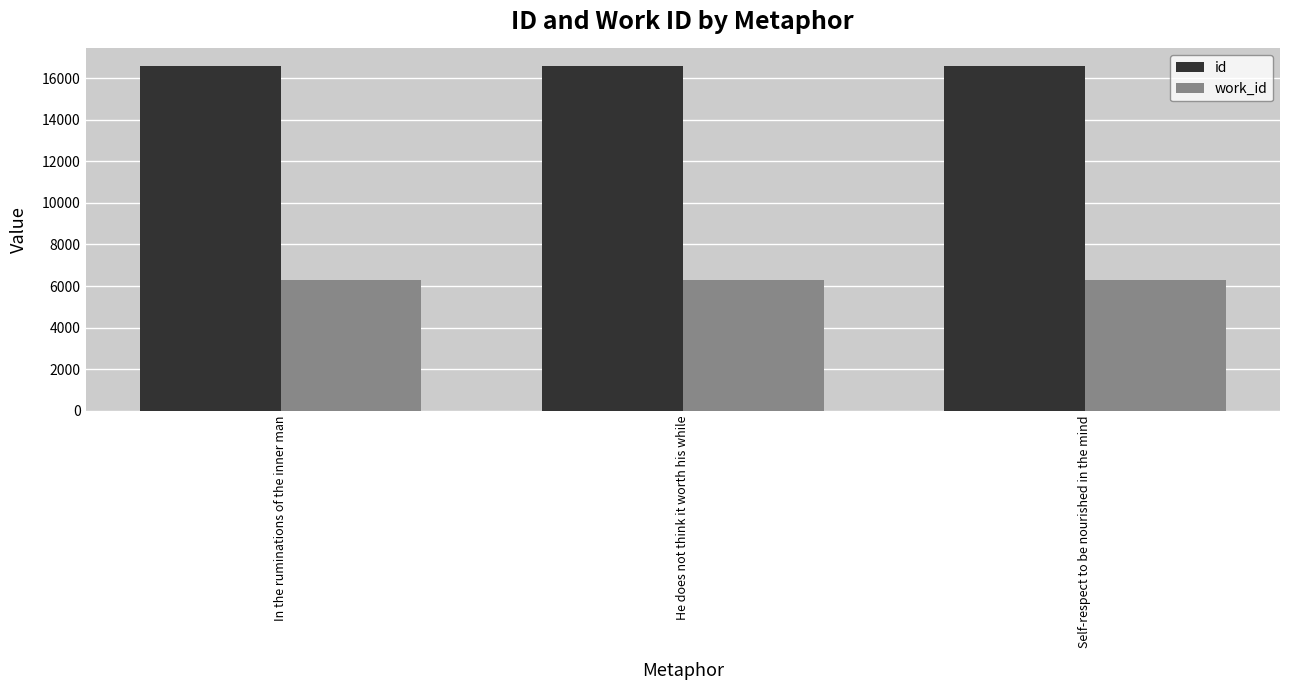

How many categories are shown in the chart?

3